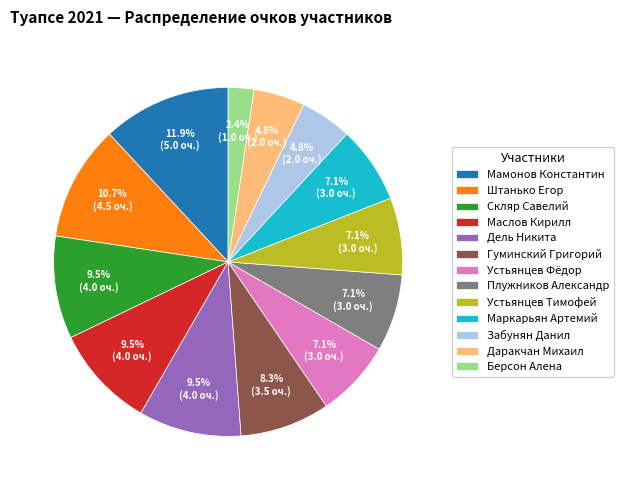

Combined, do Забунян Данил and Штанько Егор account for over 50%?

No